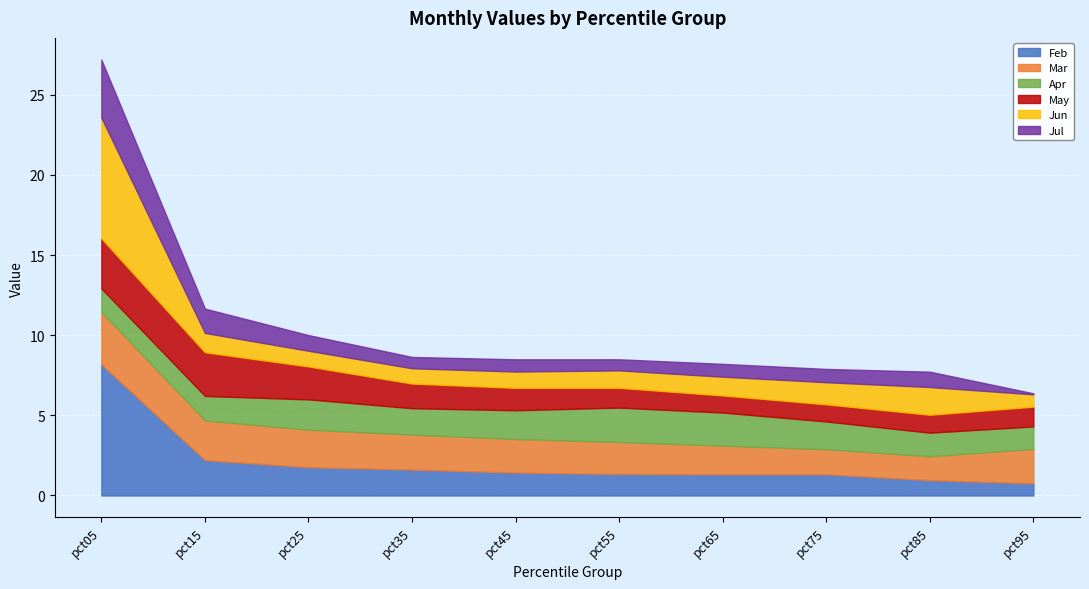

What is the difference between the Apr values at pct55 and pct25?

0.3